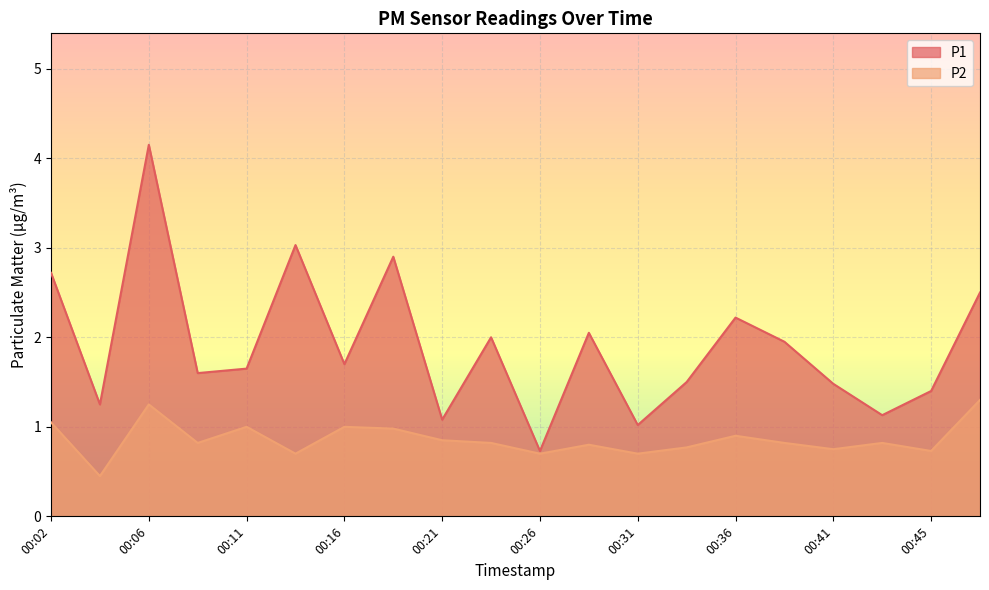

How many lines are shown in the chart?

2